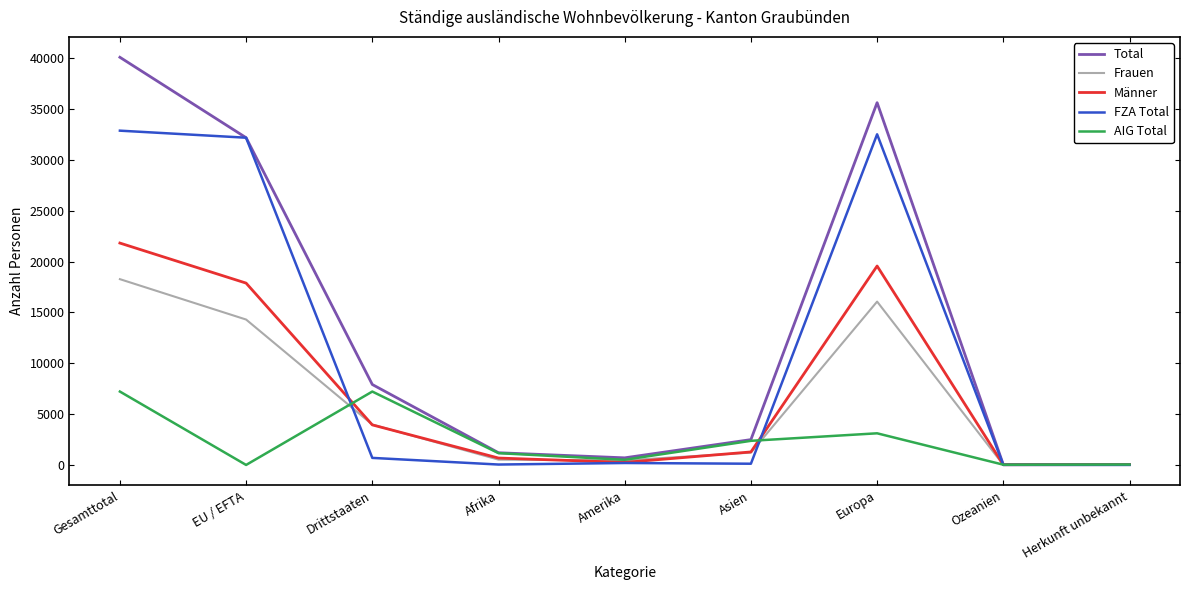

Is it true that Frauen equals 6368 at Drittstaaten?

False